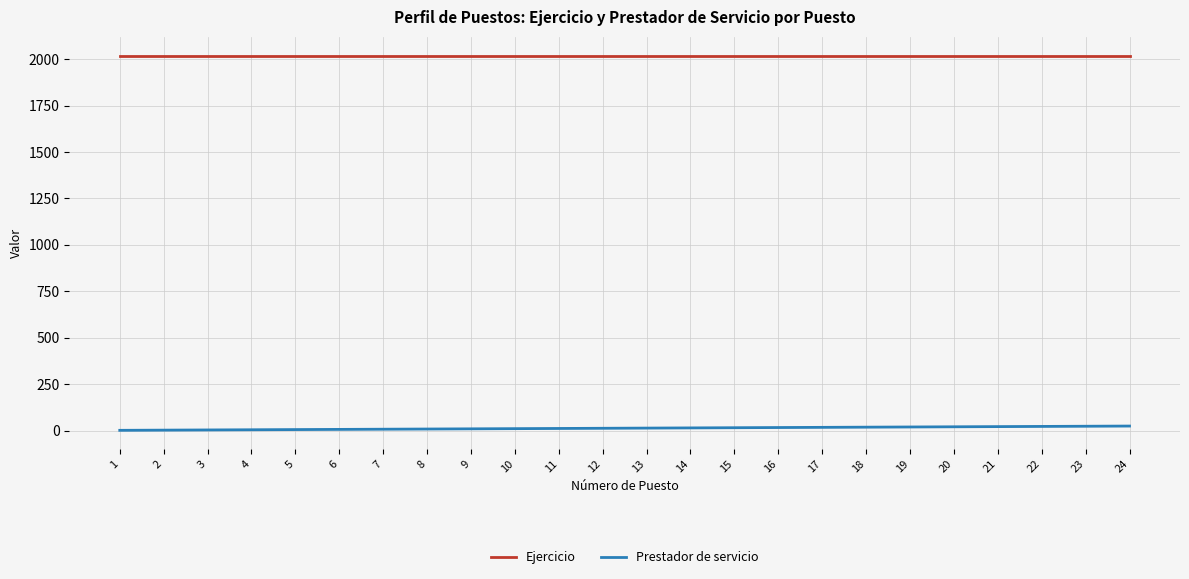

True or false: Prestador de servicio and Ejercicio intersect in this chart.

False